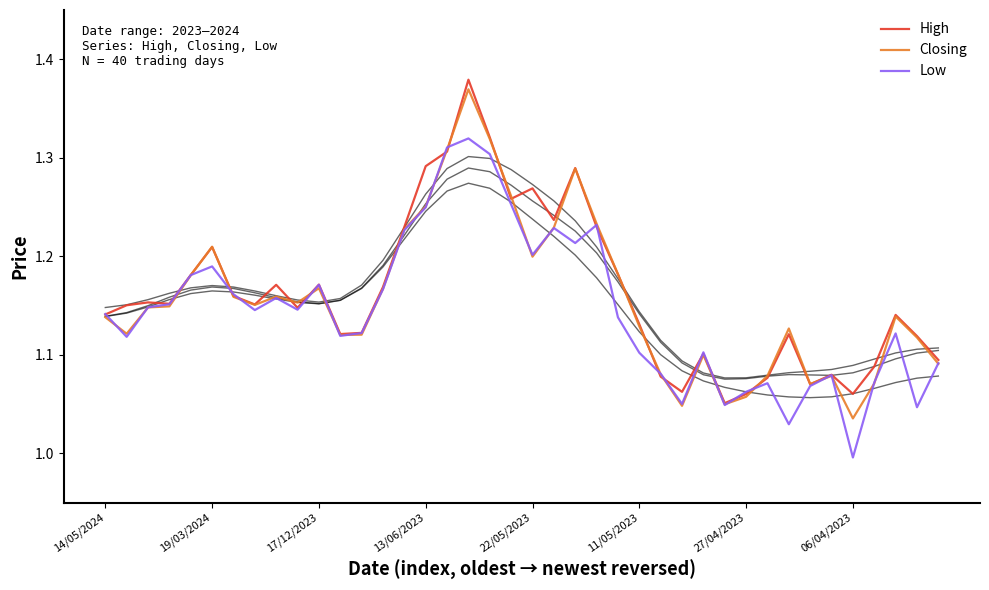

Rank the series by their maximum value, from highest to lowest.

High, Closing, Low